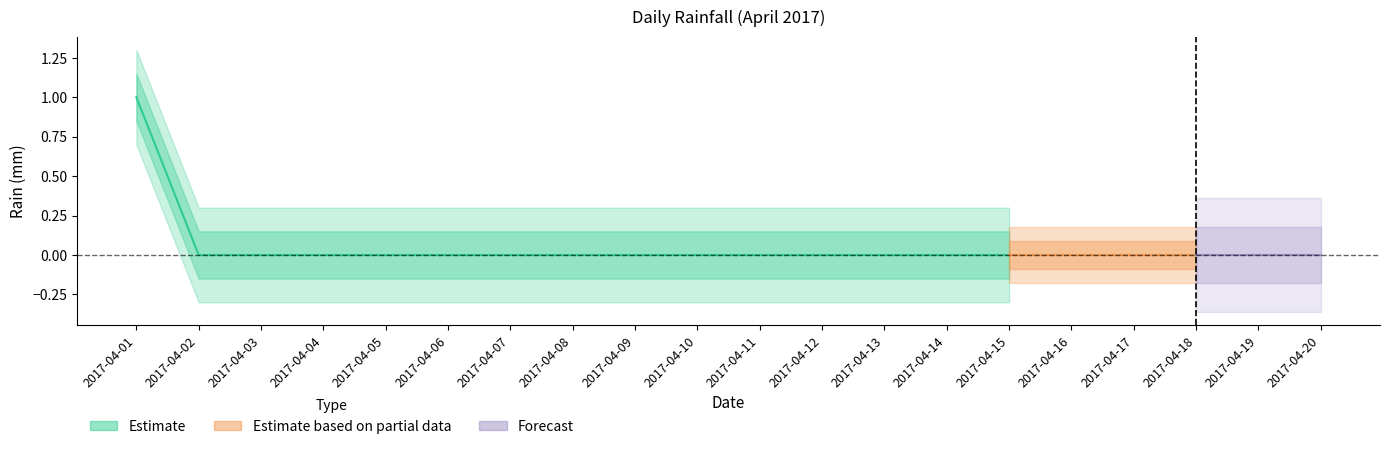

How many values are above zero?

1